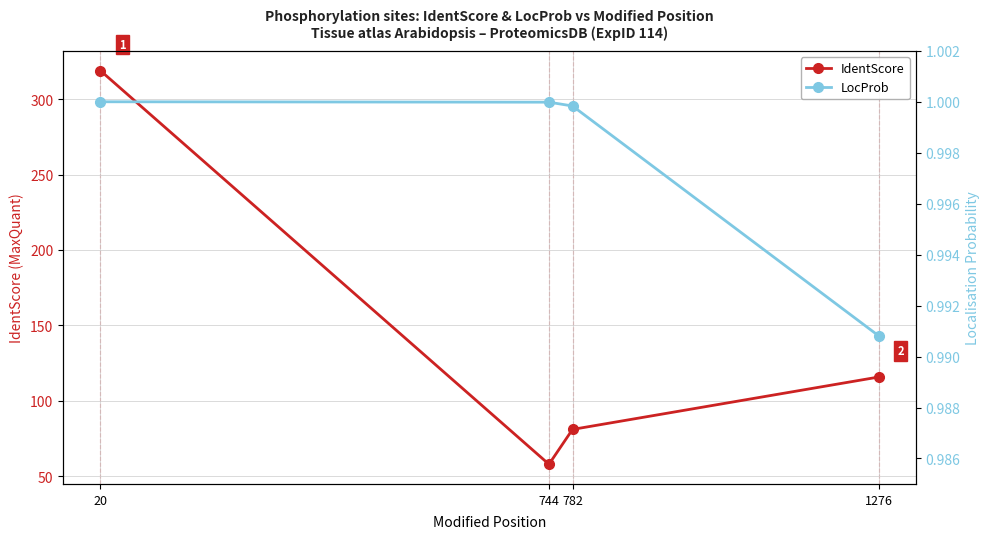

At which label does IdentScore first exceed 115?

20